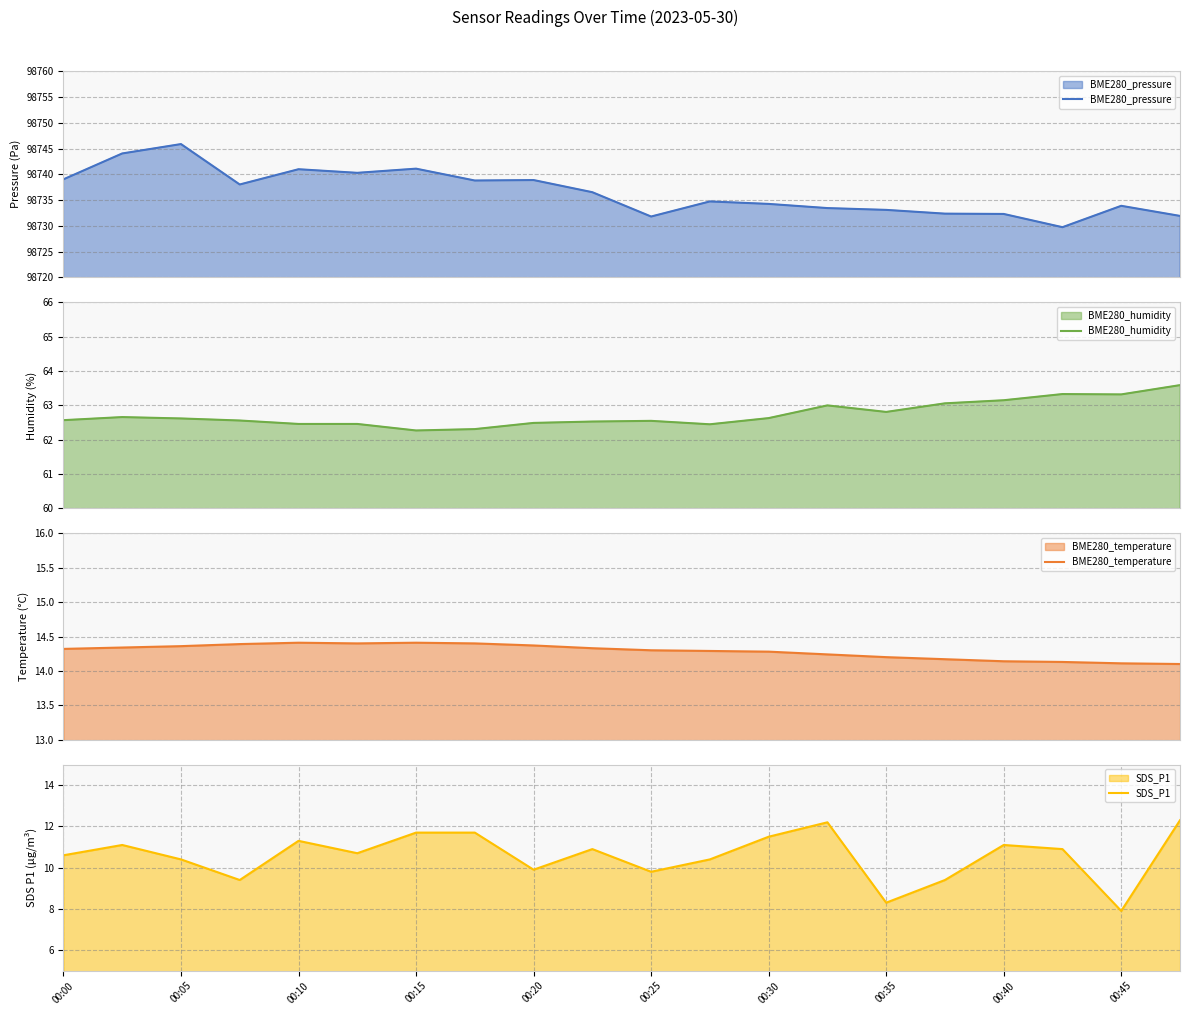

Reading left to right, what are all the values shown in this chart?

BME280_pressure: 98739.0	98744.0	98745.9	98738.0	98741.0	98740.3	98741.1	98738.8	98738.9	98736.5	98731.8	98734.7	98734.2	98733.4	98733.1	98732.4	98732.3	98729.7	98733.9	98731.9
BME280_humidity: 62.6	62.7	62.6	62.6	62.5	62.5	62.3	62.3	62.5	62.5	62.5	62.5	62.6	63.0	62.8	63.1	63.1	63.3	63.3	63.6
BME280_temperature: 14.3	14.3	14.4	14.4	14.4	14.4	14.4	14.4	14.4	14.3	14.3	14.3	14.3	14.2	14.2	14.2	14.1	14.1	14.1	14.1
SDS_P1: 10.6	11.1	10.4	9.4	11.3	10.7	11.7	11.7	9.9	10.9	9.8	10.4	11.5	12.2	8.3	9.4	11.1	10.9	7.9	12.3